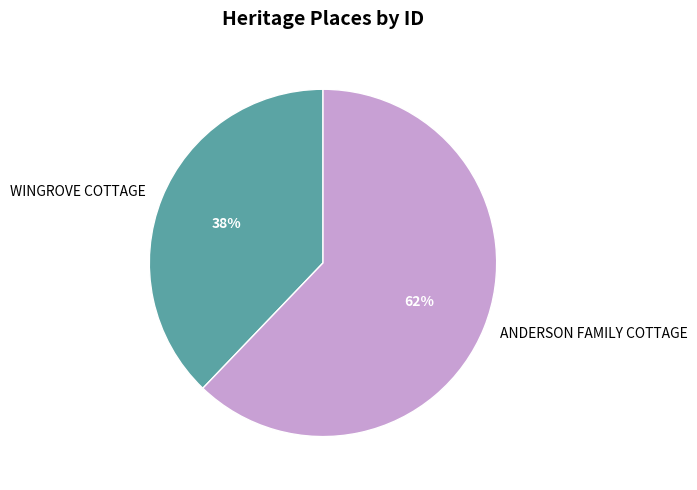

To the nearest percent, what percentage of the pie is WINGROVE COTTAGE?

38%